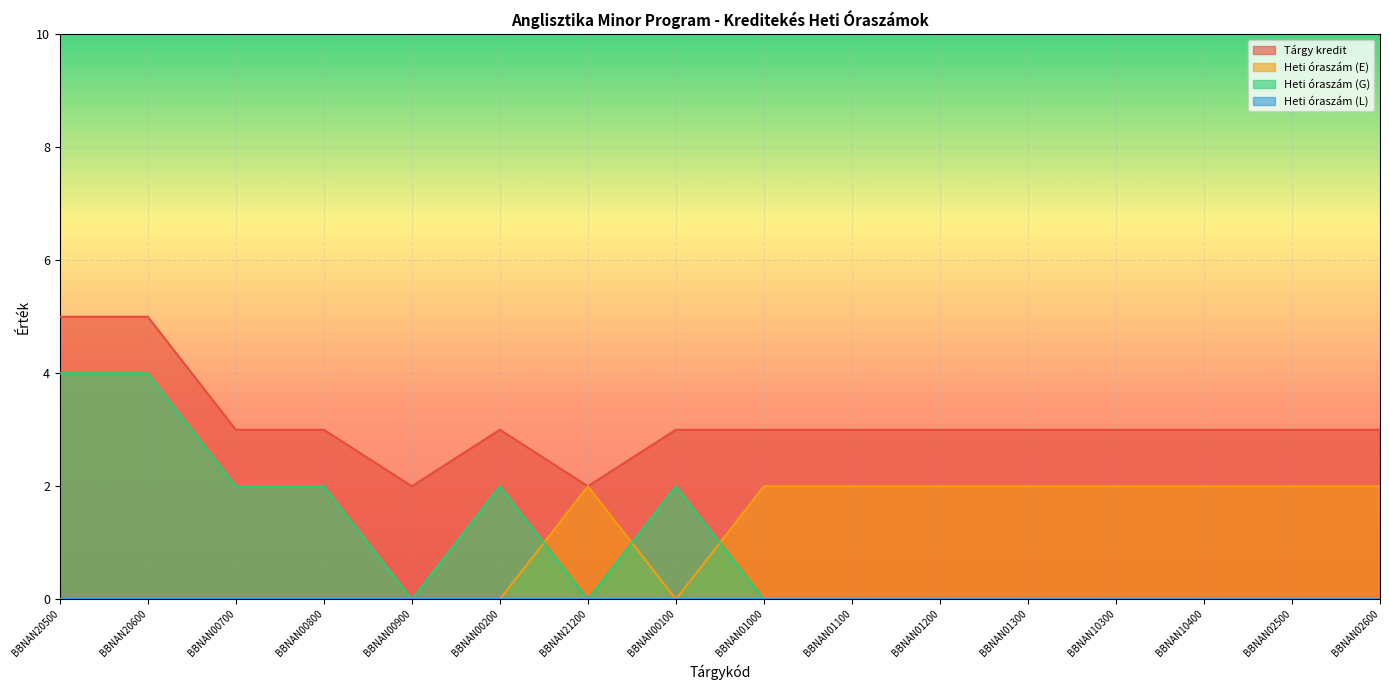

Reading right to left, what are all the values shown in this chart?

Tárgy kredit: 3	3	3	3	3	3	3	3	3	2	3	2	3	3	5	5
Heti óraszám (E): 2	2	2	2	2	2	2	2	0	2	0	0	0	0	0	0
Heti óraszám (G): 0	0	0	0	0	0	0	0	2	0	2	0	2	2	4	4